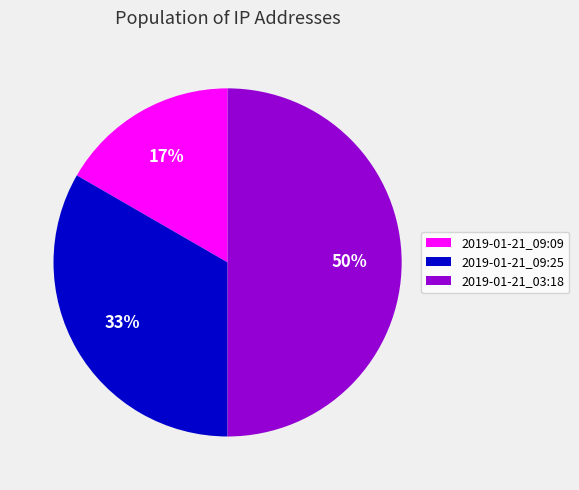

To the nearest percent, what is the average slice percentage?

33%